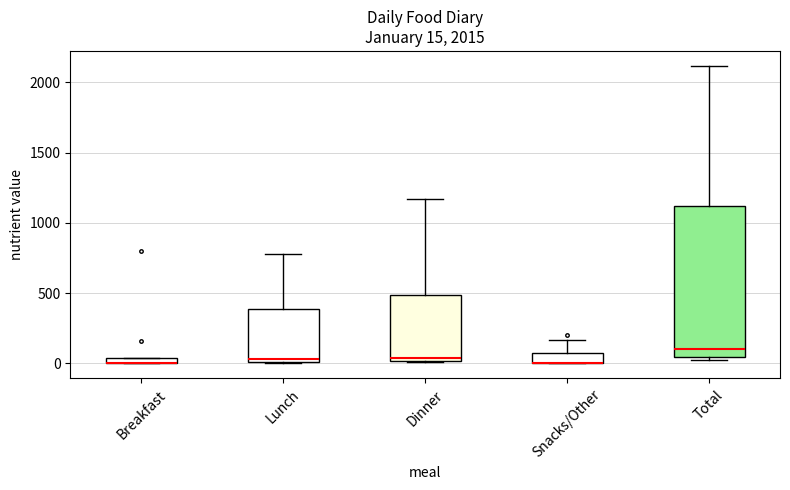

Comparing the boxes themselves (not the whiskers), which one is the tallest?

Total